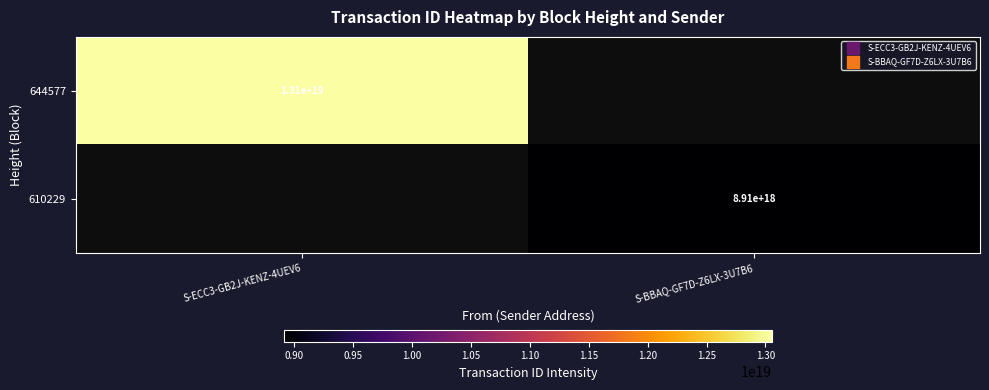

Which series has the largest range (max minus min)?

644577